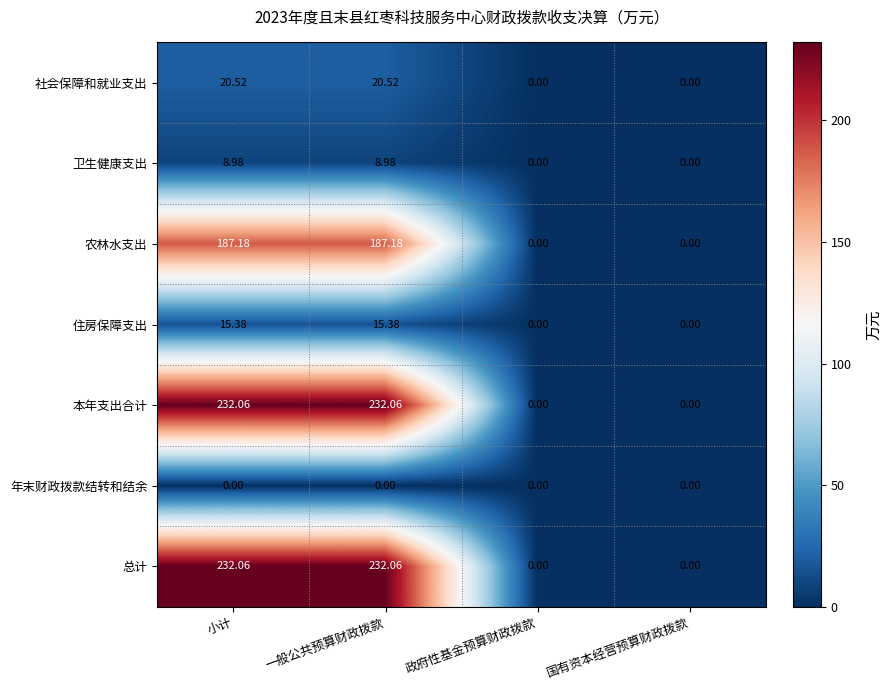

At which label does 总计 first exceed 232?

小计